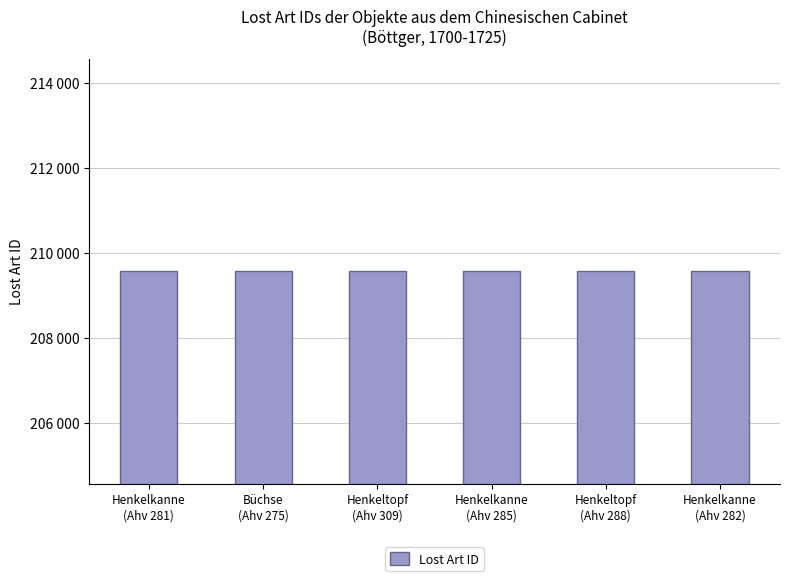

What position from the right is Henkeltopf
(Ahv 309)?

4